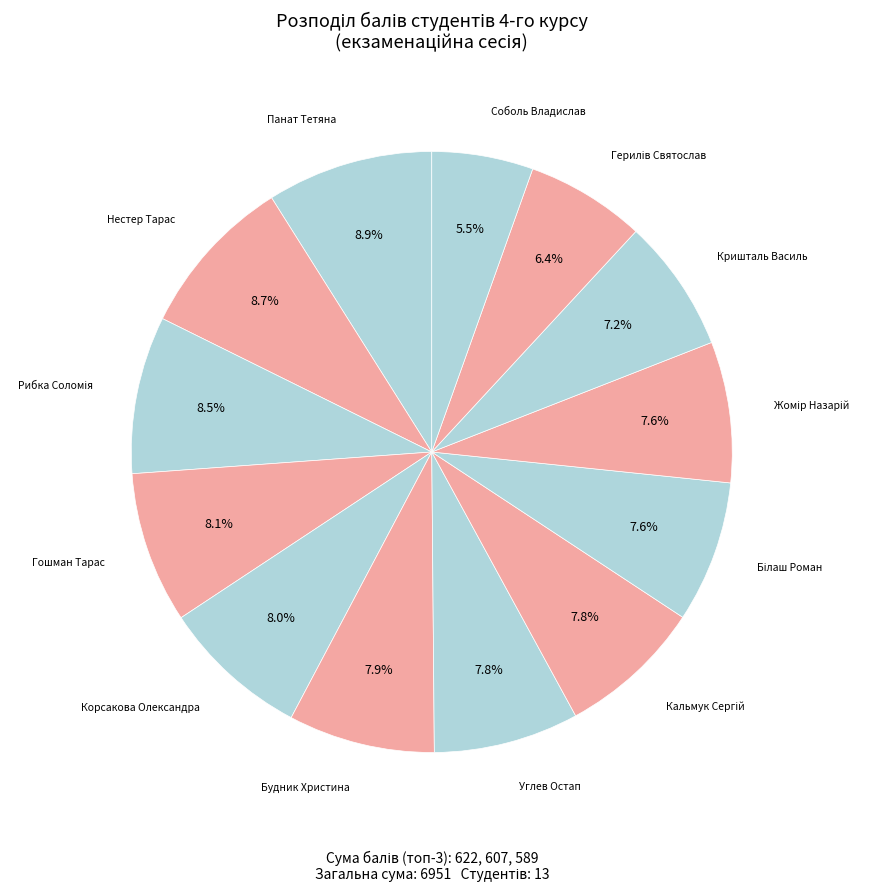

How many segments does this pie chart have?

13